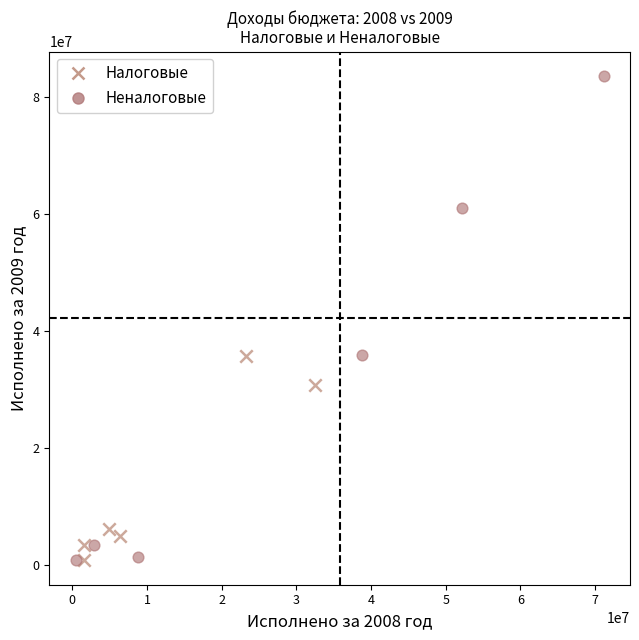

Which series reaches the maximum Y coordinate?

Неналоговые